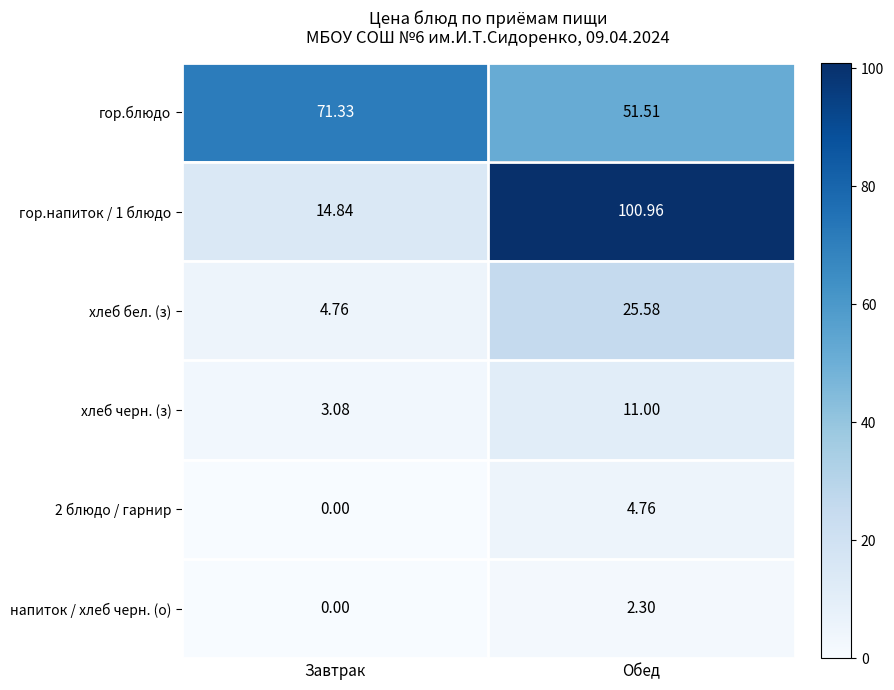

Is the value of хлеб бел. (з) at Обед greater than the value of гор.напиток / 1 блюдо at Завтрак?

Yes